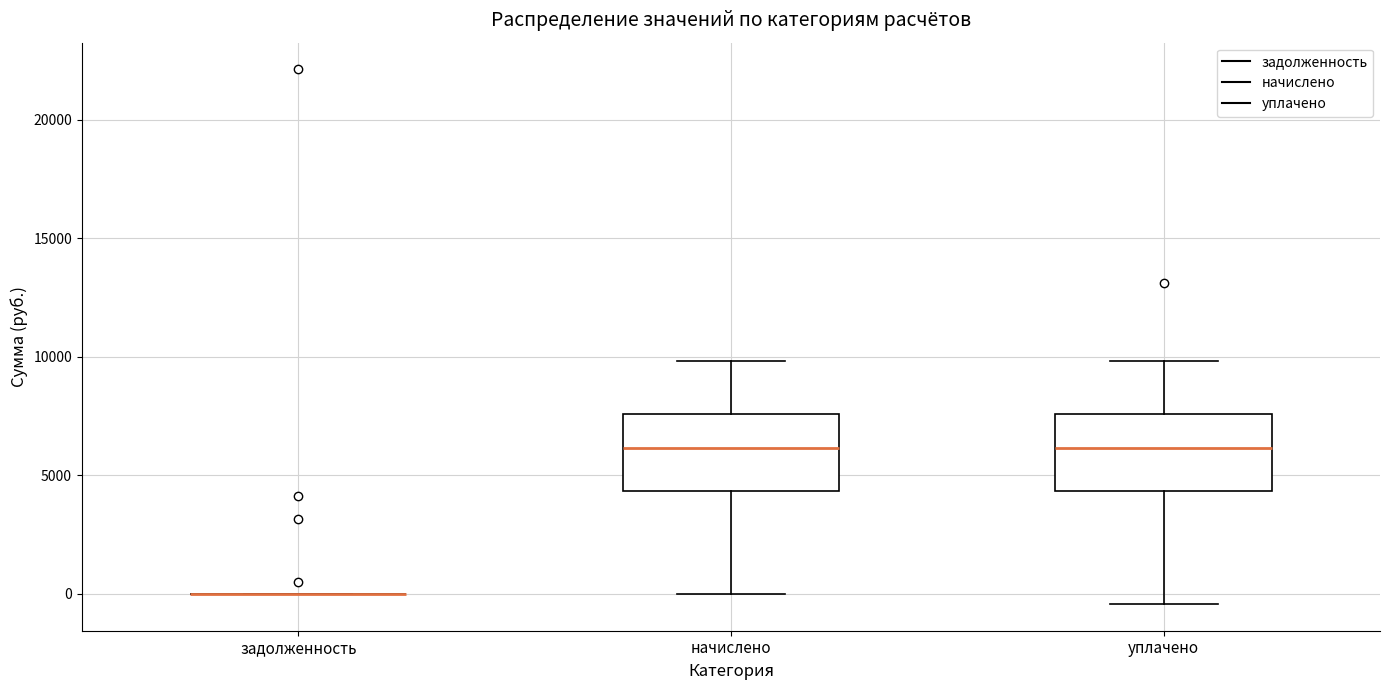

Reading left to right, read every box against the y-axis: the position of its median line, the range the box covers, and the ends of its whiskers. The values are not printed on the chart, so give them approximately, as read against the axis.

задолженность: box collapsed to a line at 0, whiskers 0 to 0
начислено: median 6000, box 4500 to 7500, whiskers 0 to 10000
уплачено: median 6000, box 4500 to 7500, whiskers -500 to 10000